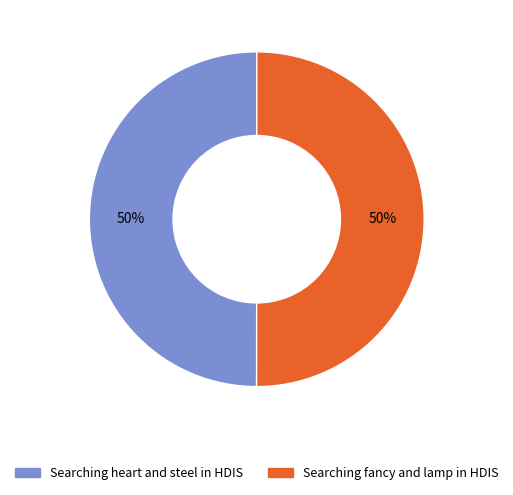

Combined, do Searching heart and steel in HDIS and Searching fancy and lamp in HDIS account for over 50%?

Yes